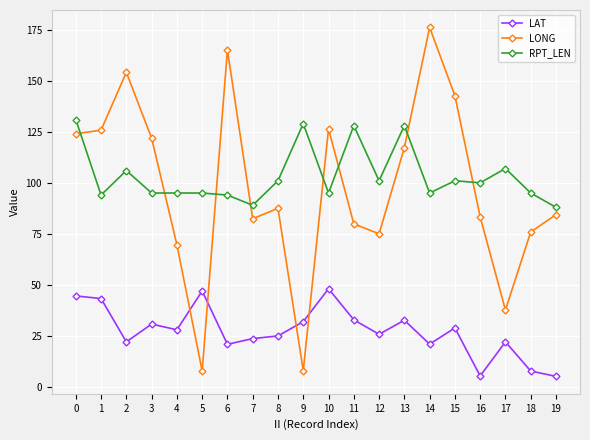

At which category does the chart reach its peak across all series?

14